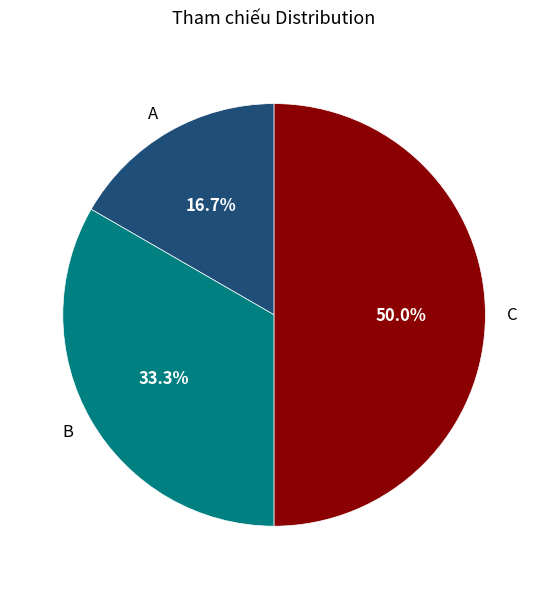

To the nearest percent, what percentage of the pie is B?

33%